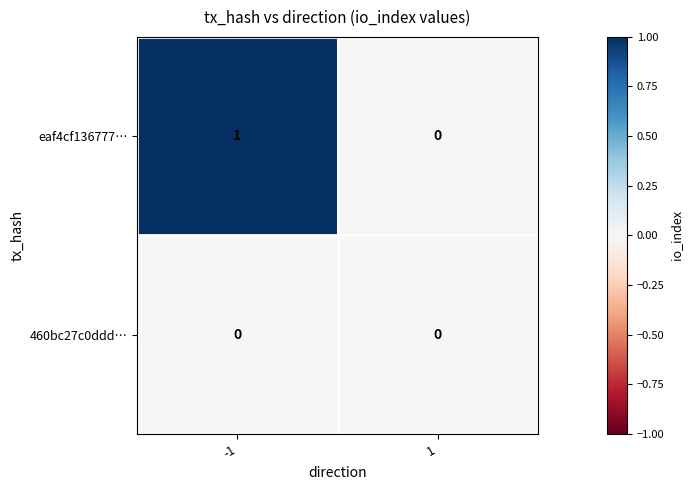

Between -1 and 1, which series saw the biggest shift?

eaf4cf136777…